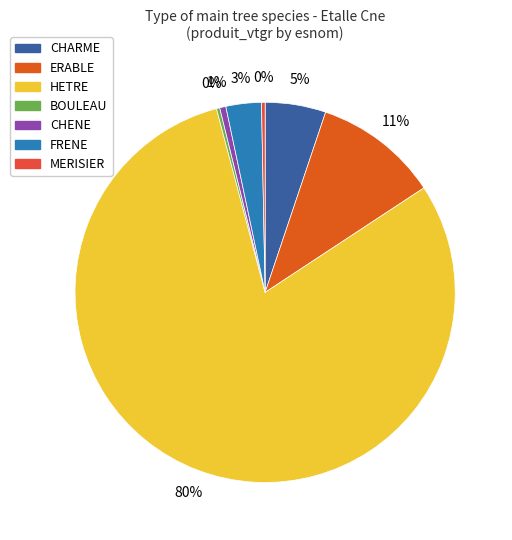

Which has a higher value, CHARME or FRENE?

CHARME